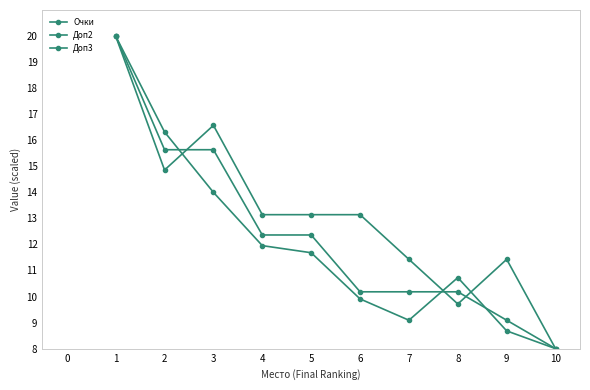

Is this an area chart (filled region under the line)?

No